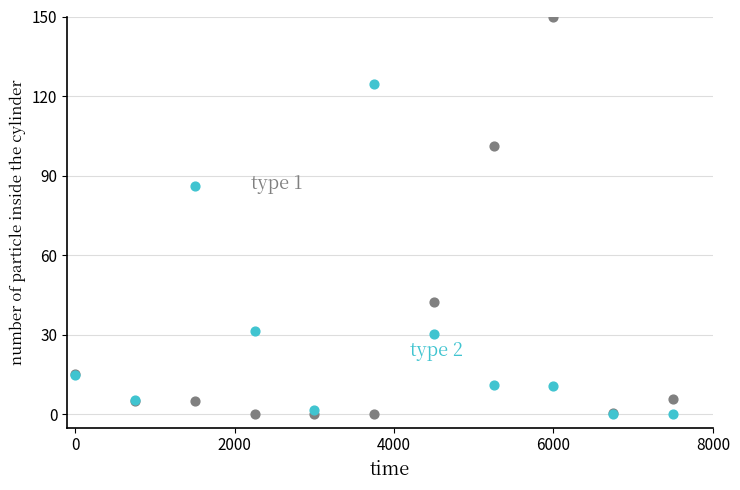

Across all series, what Y value is closest to 75?

86.0